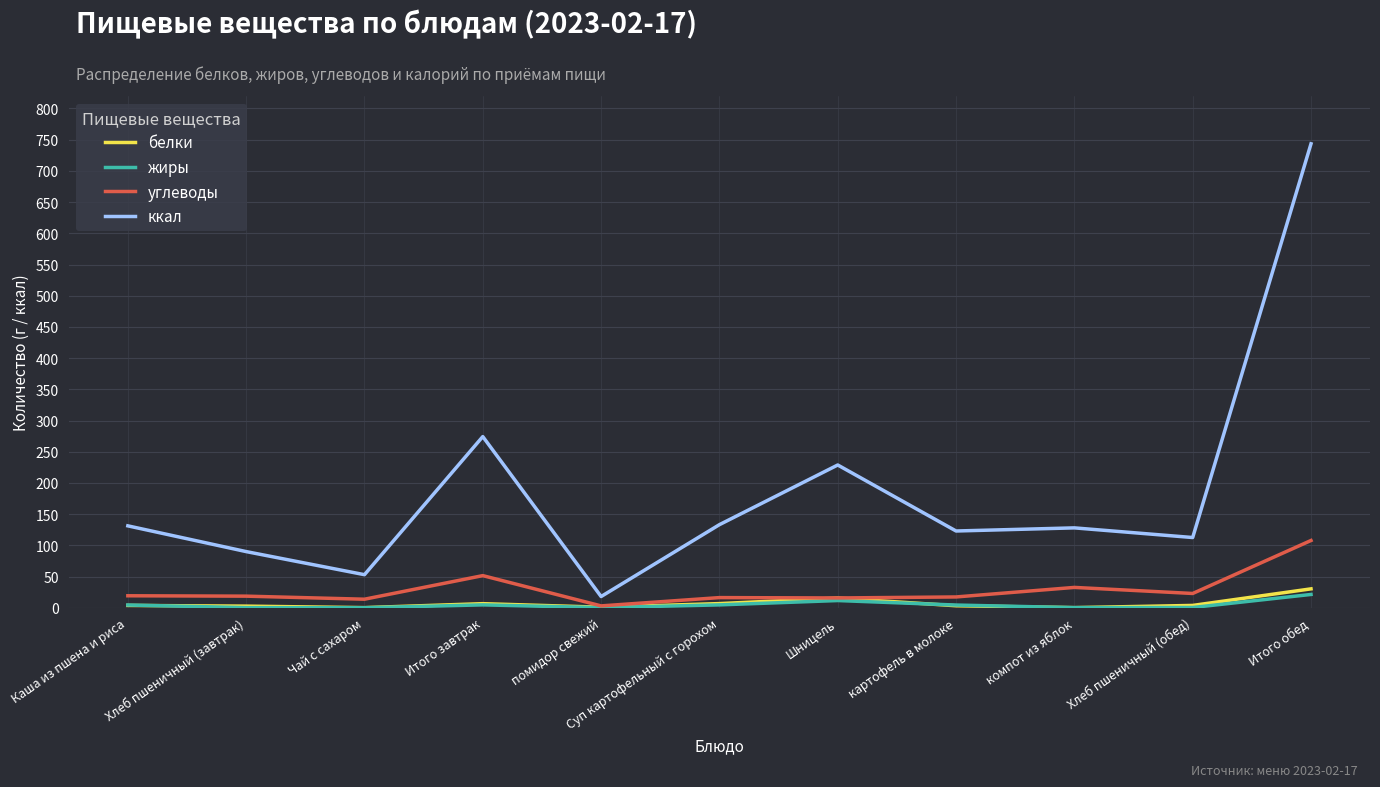

Is it true that ккал equals 148.5 at Хлеб пшеничный (завтрак)?

False